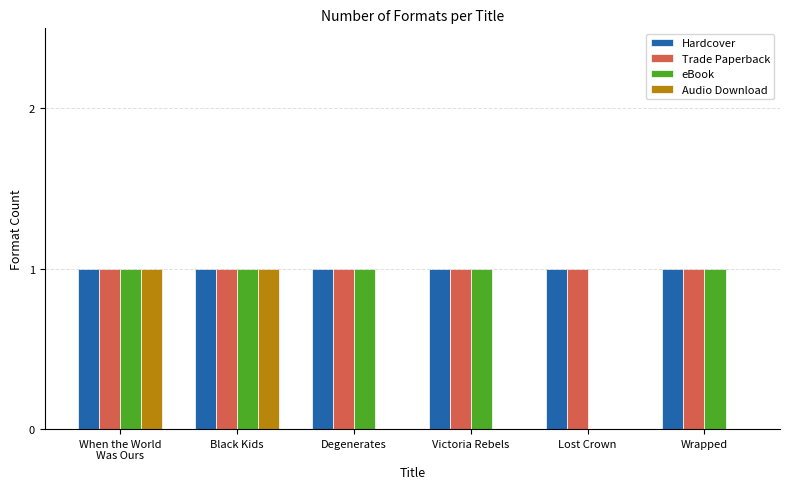

What is the total value across all series at Degenerates?

3